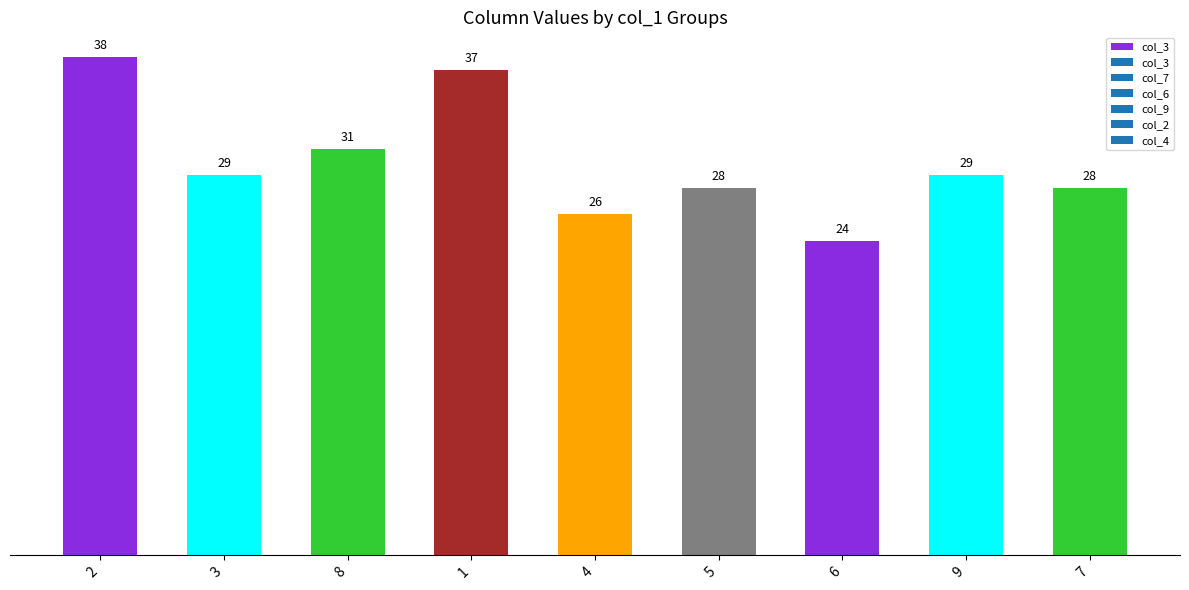

Between 3 and 4, which is larger?

3